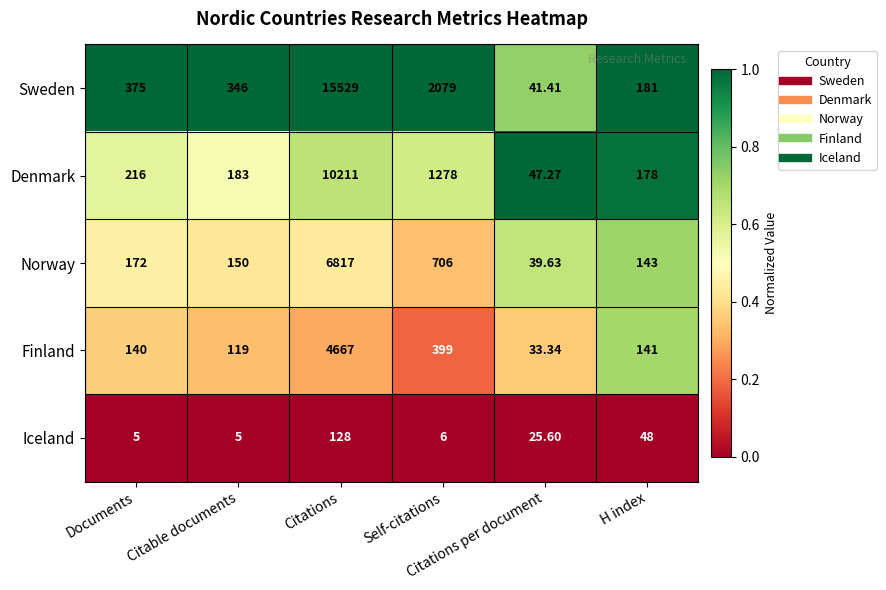

What is the difference between the highest and lowest values at Citations?

15401.0